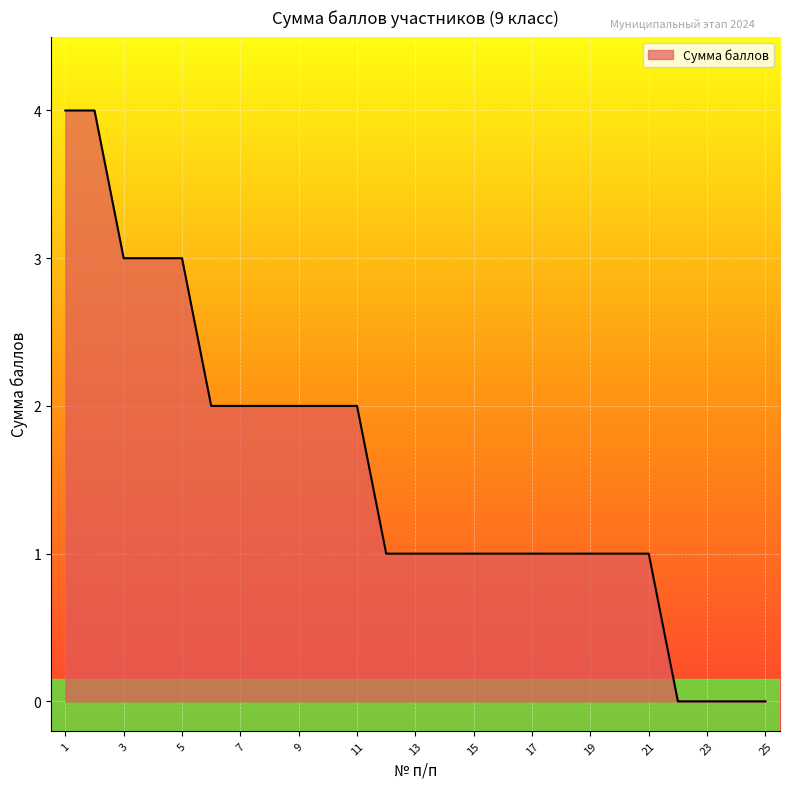

How many lines are shown in the chart?

1